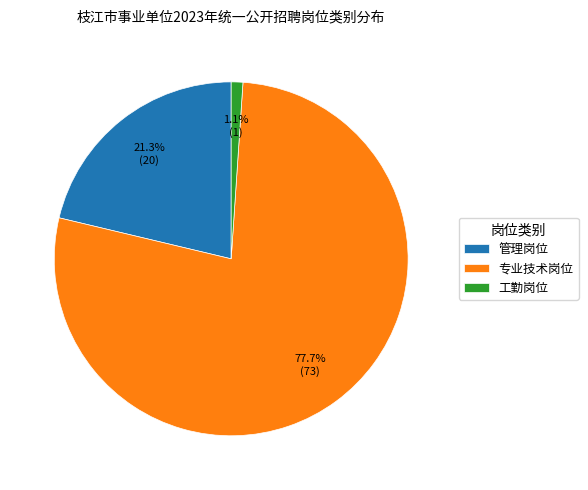

To the nearest percent, what is the difference between the largest and smallest slice percentages?

77%